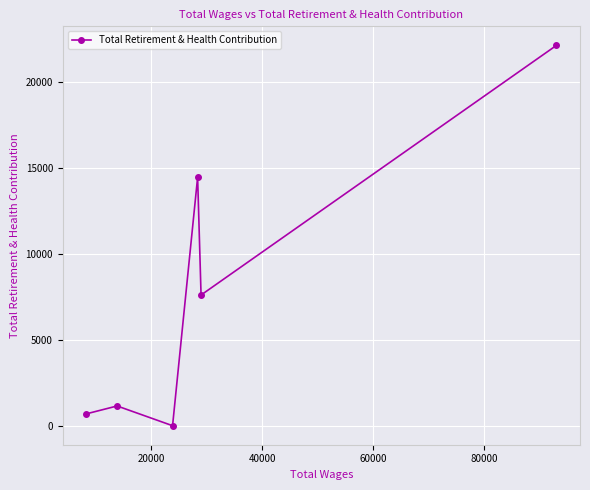

What is the average value?

7669